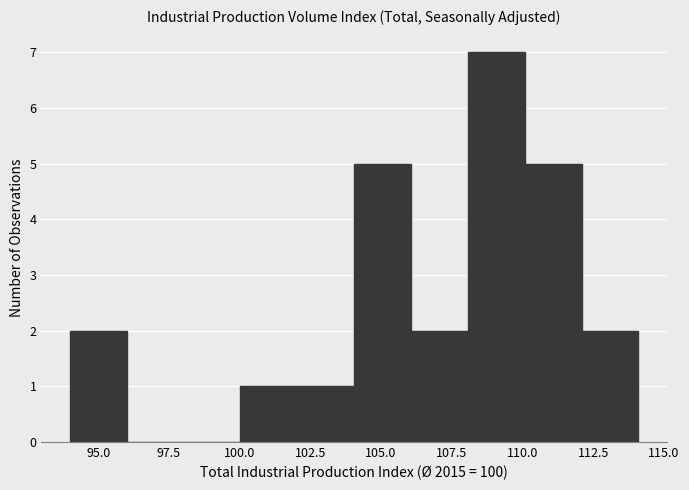

Reading left to right, list every bar in this chart as the range it spans on the x-axis followed by its height. Neither the bar edges nor the heights are printed on the chart, so give them approximately, as read against the axes.

94 to 96: 2
96 to 98: 0
98 to 100: 0
100 to 102: 1
102 to 104: 1
104 to 106: 5
106 to 108: 2
108 to 110: 7
110 to 112: 5
112 to 114: 2